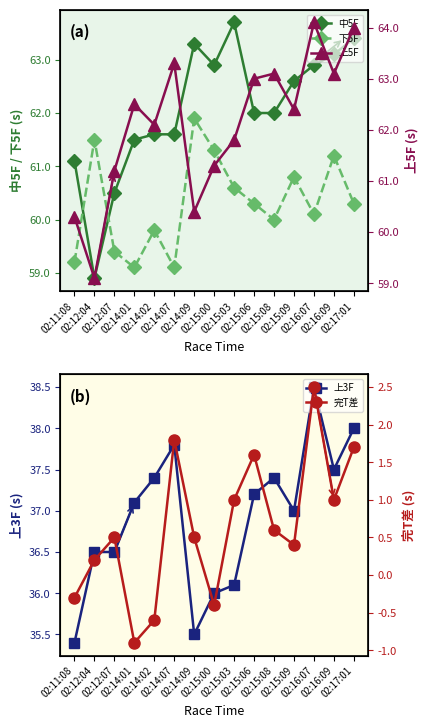

True or false: 上5F and 完T差 intersect in this chart.

False